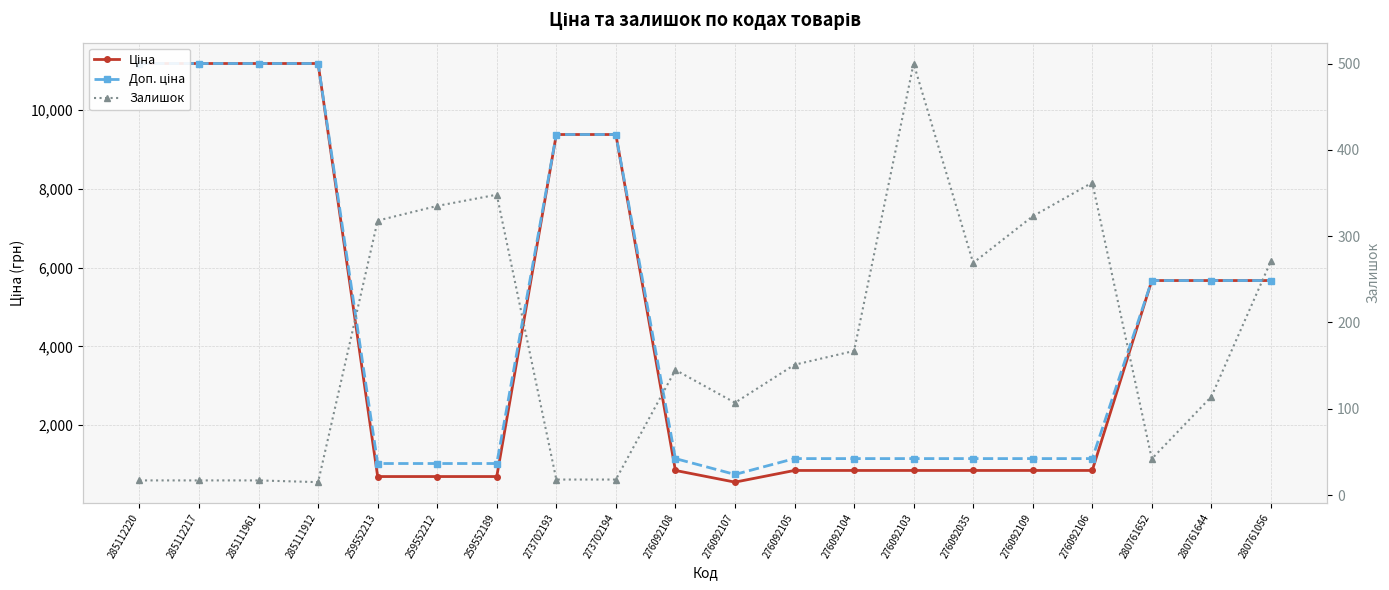

What position from the right is 273702194?

12